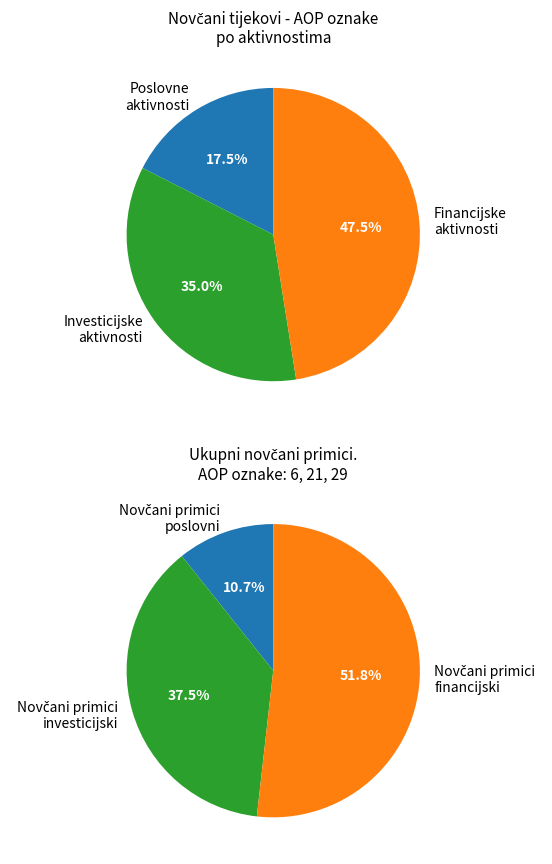

Is there any slice that represents more than half of the pie?

No